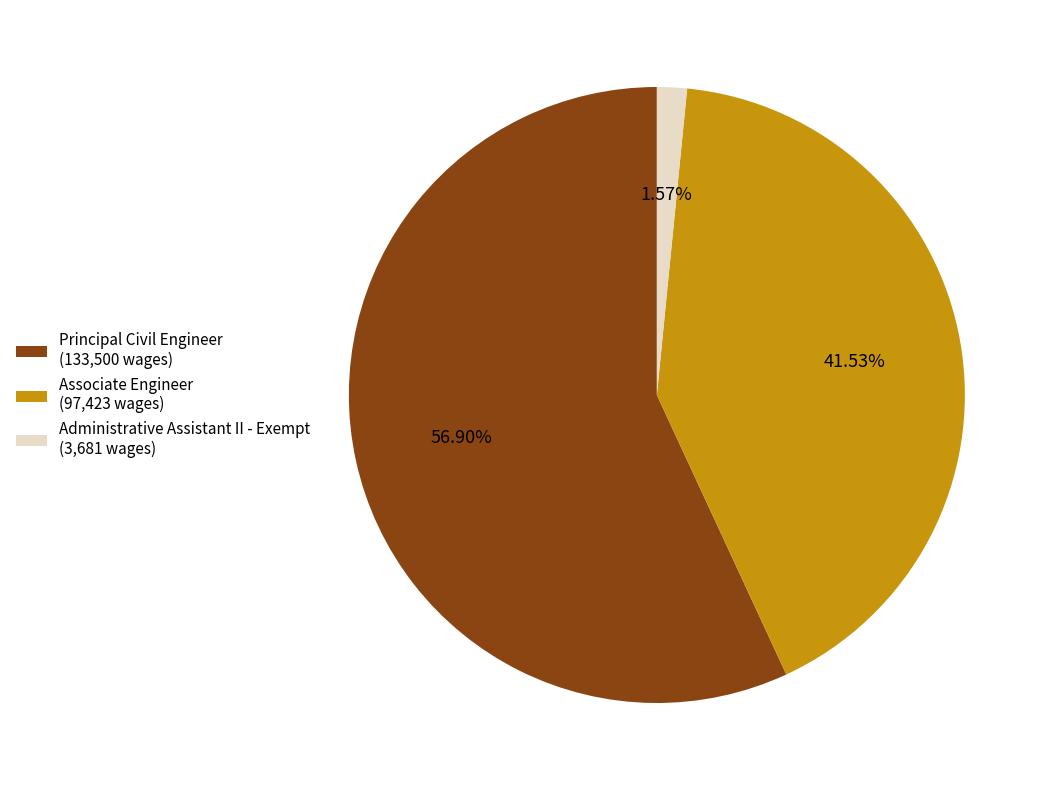

To the nearest percent, what portion does Principal Civil Engineer represent?

57%